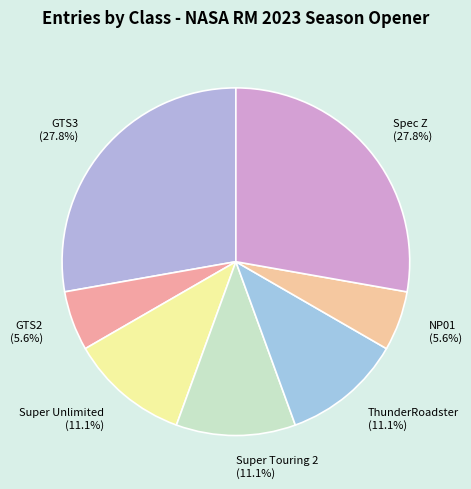

The NP01 slice represents 6% of the pie. True or false?

True